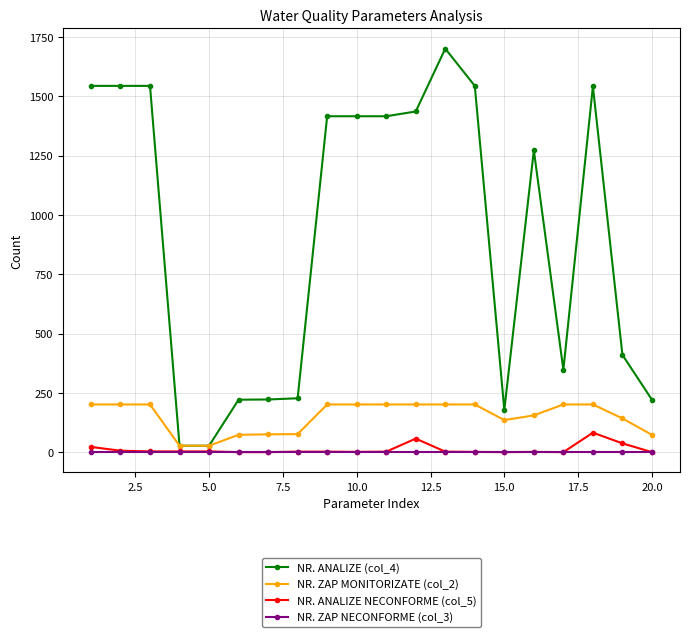

How many distinct data groups are displayed?

4